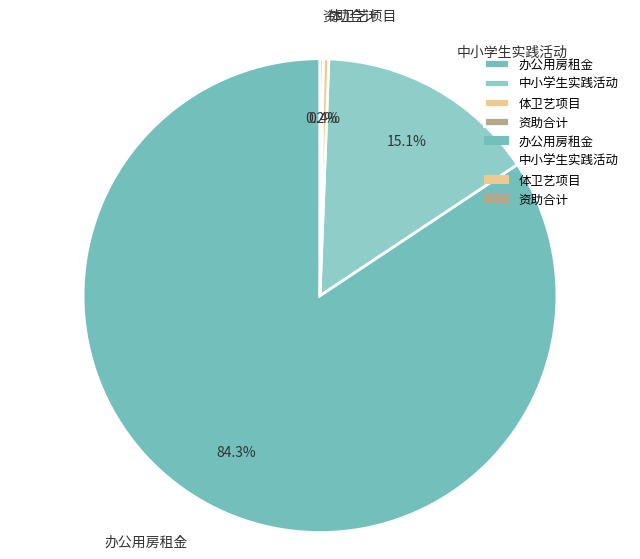

Combined, do 办公用房租金 and 体卫艺项目 account for over 50%?

Yes